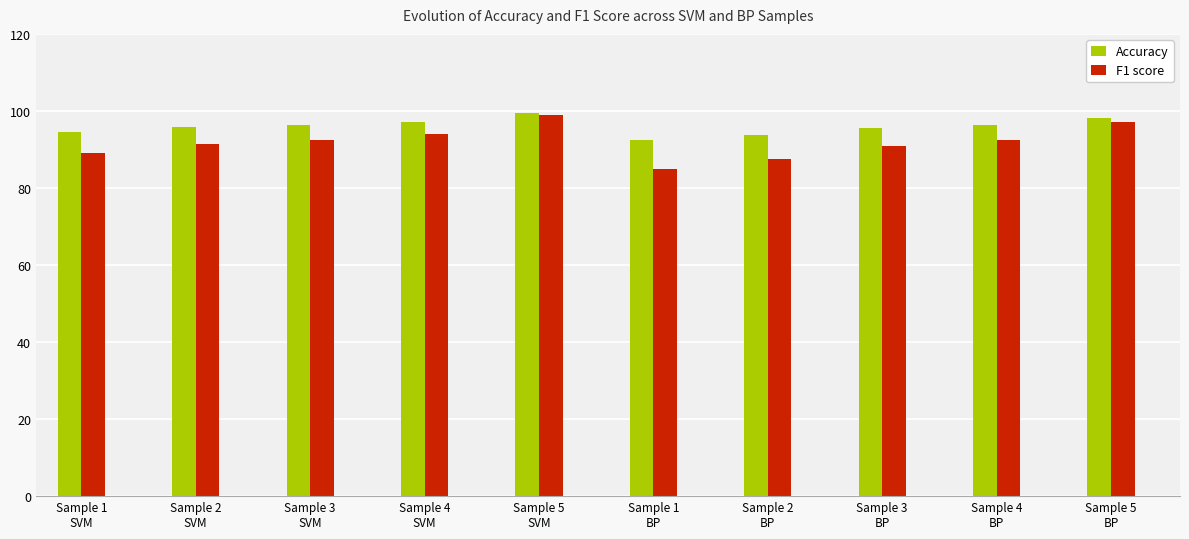

What position from the right is Sample 2
SVM?

9